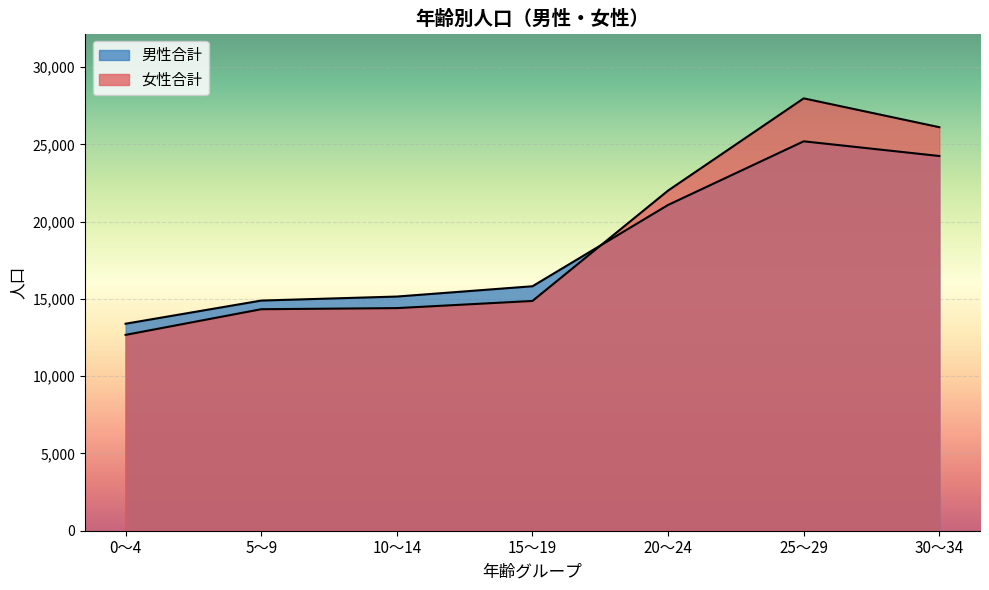

True or false: 女性合計 and 男性合計 cross at least once.

True